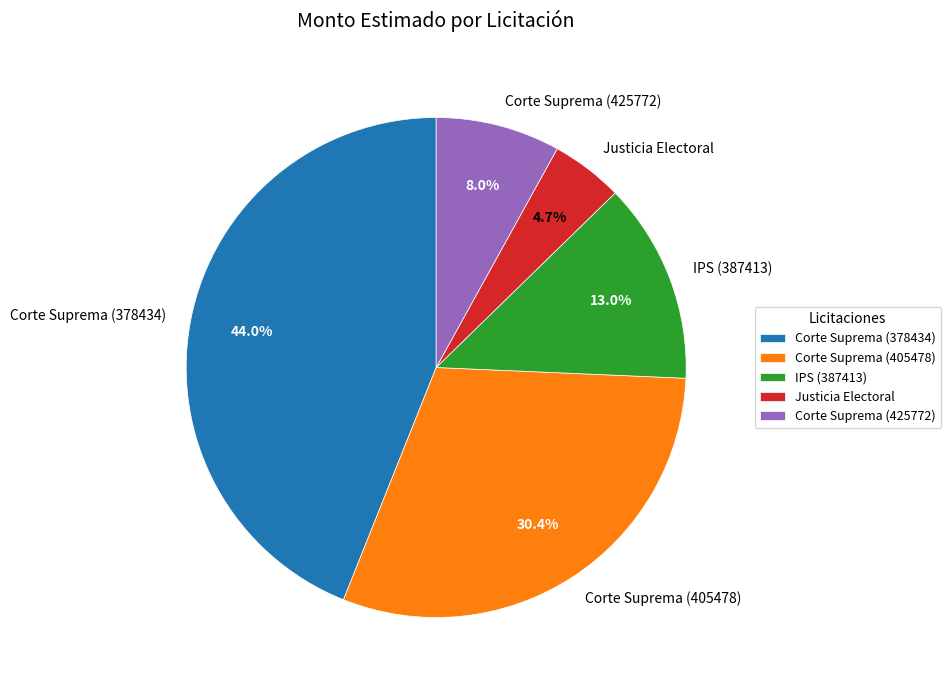

Which category has the smallest portion of the pie?

Justicia Electoral